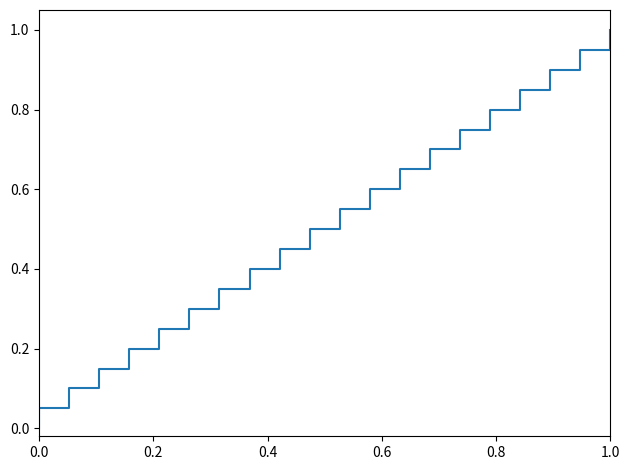

What is the difference between the maximum and minimum values?

1.0